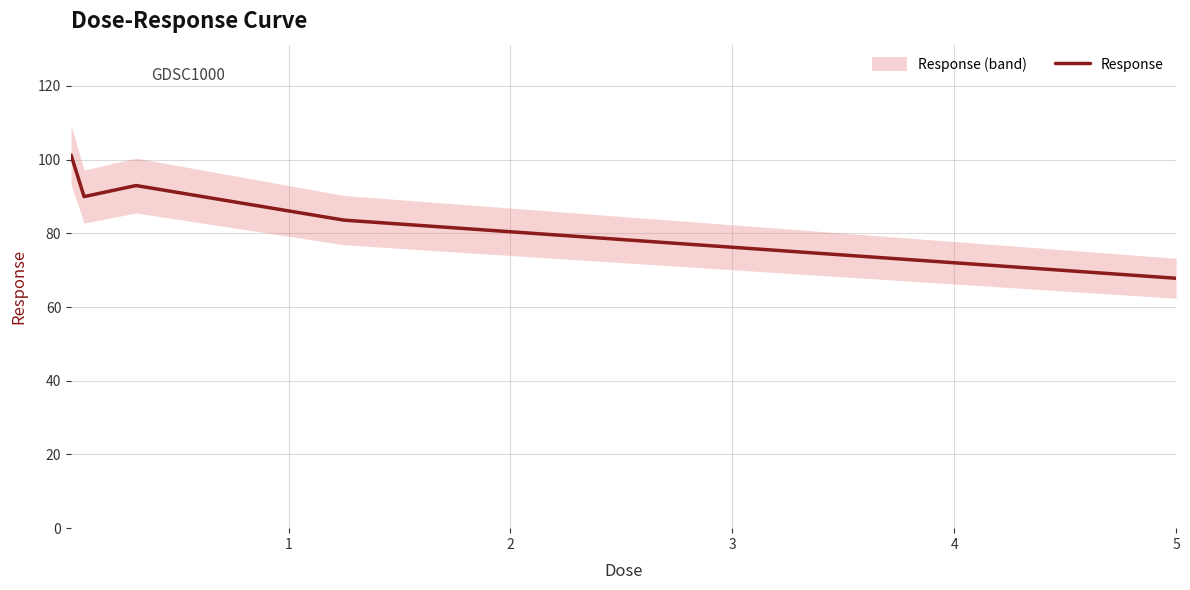

Is this an area chart (filled region under the line)?

No